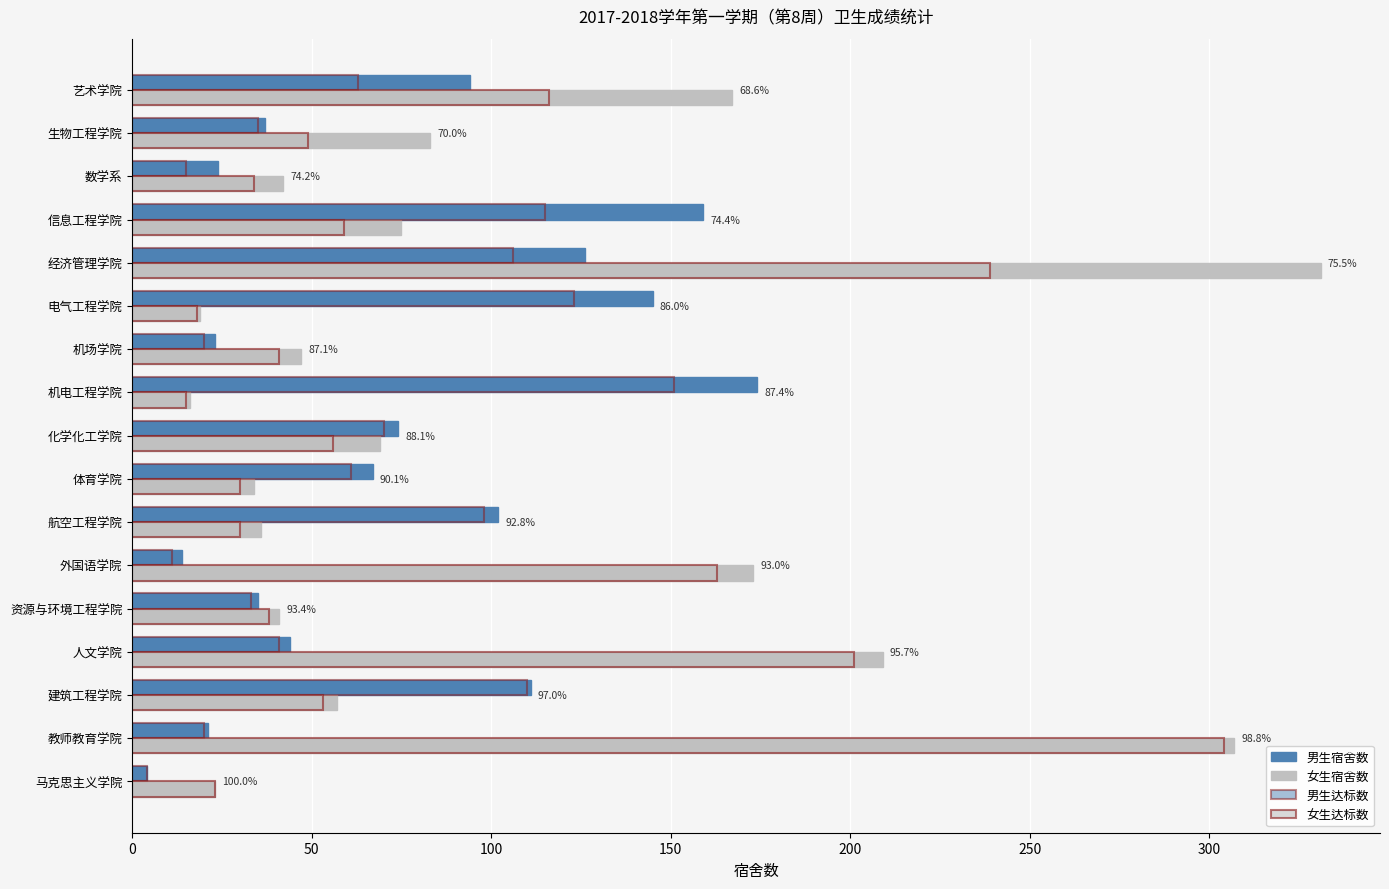

How many series are shown in this chart?

4